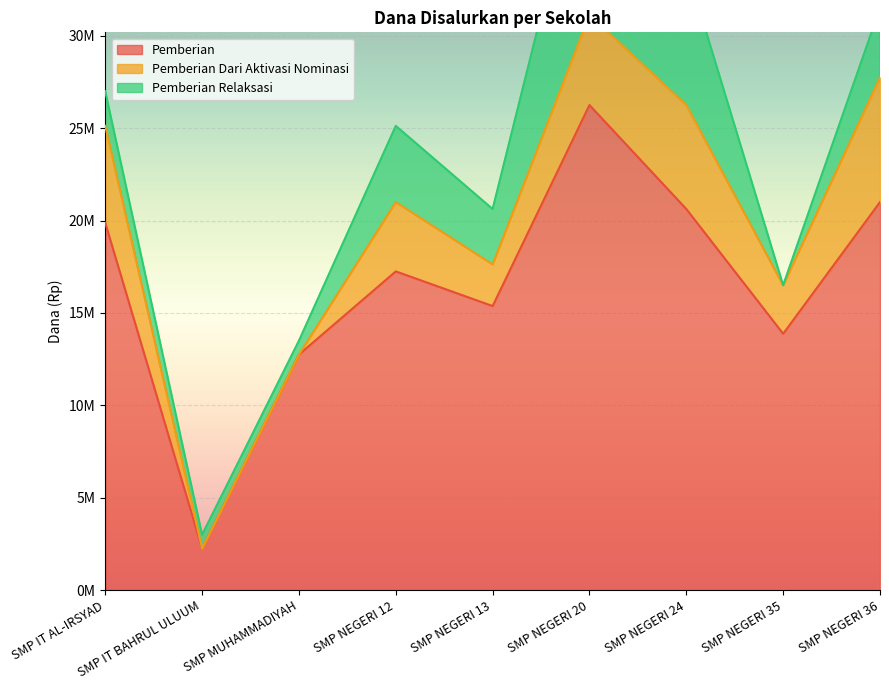

What is the spread (max minus min) of values at SMP IT AL-IRSYAD?

18000000